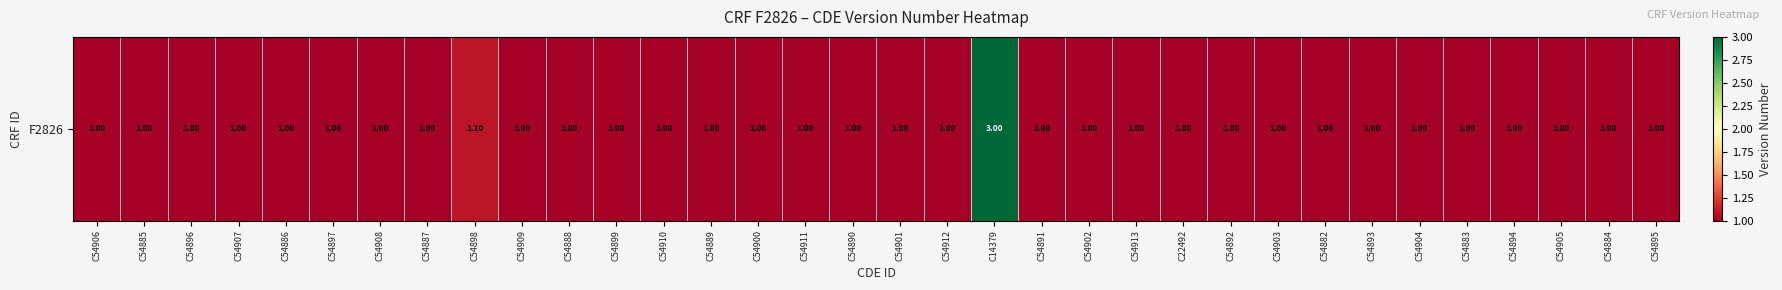

What is the difference between the maximum and minimum values?

2.0